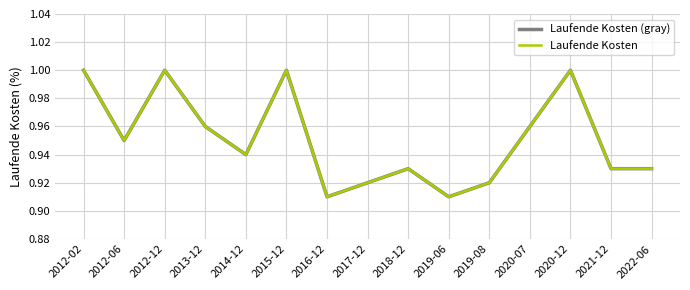

Does the chart display data point markers on the line(s)?

No